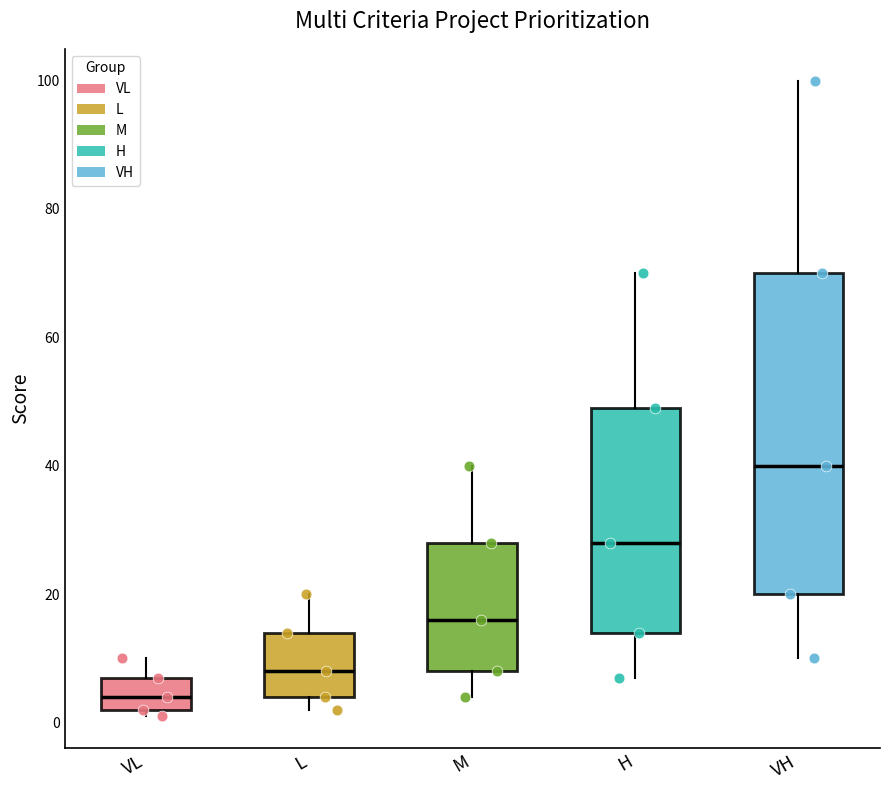

Where does the lower whisker of the box for VH end on the y-axis? The values are not printed on the chart, so give them approximately, as read against the axis.

10